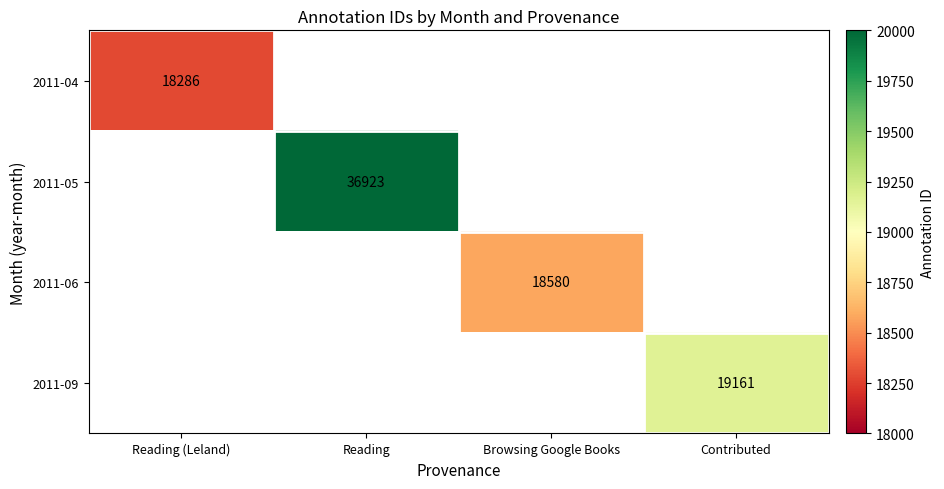

The value of 2011-06 at Browsing Google Books is 18580. True or false?

True